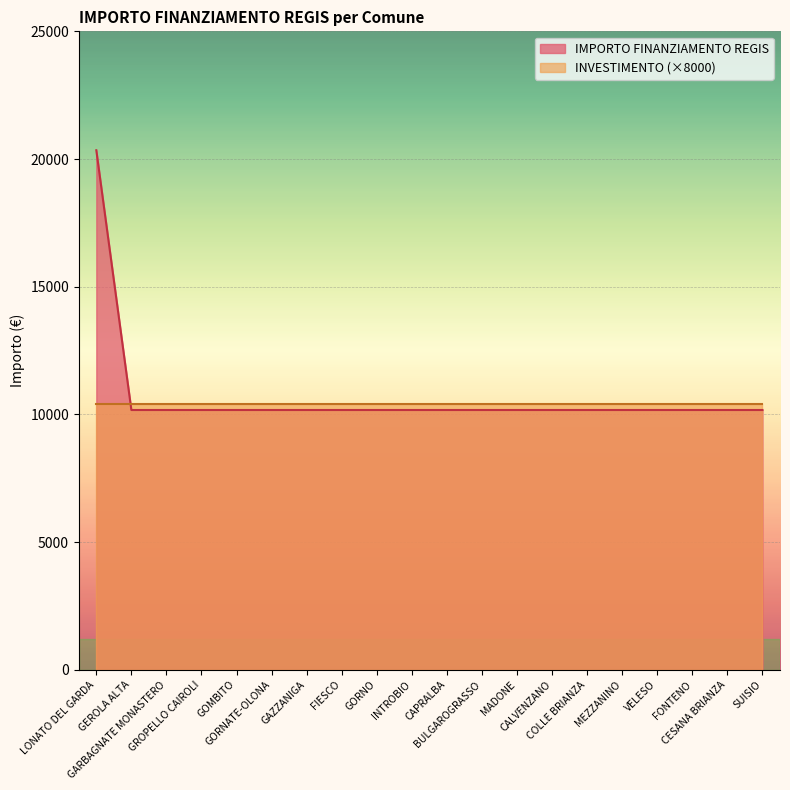

Reading left to right, list all the values displayed in this chart.

20344	10172	10172	10172	10172	10172	10172	10172	10172	10172	10172	10172	10172	10172	10172	10172	10172	10172	10172	10172